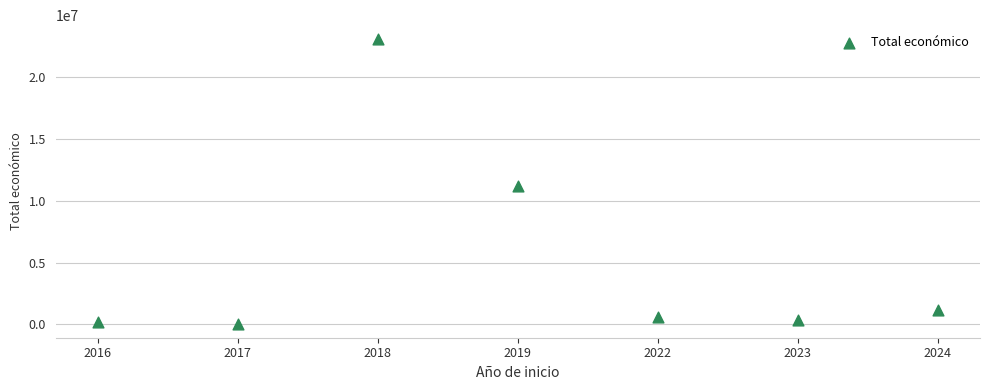

What is the range of Y values (max minus min)?

22977873